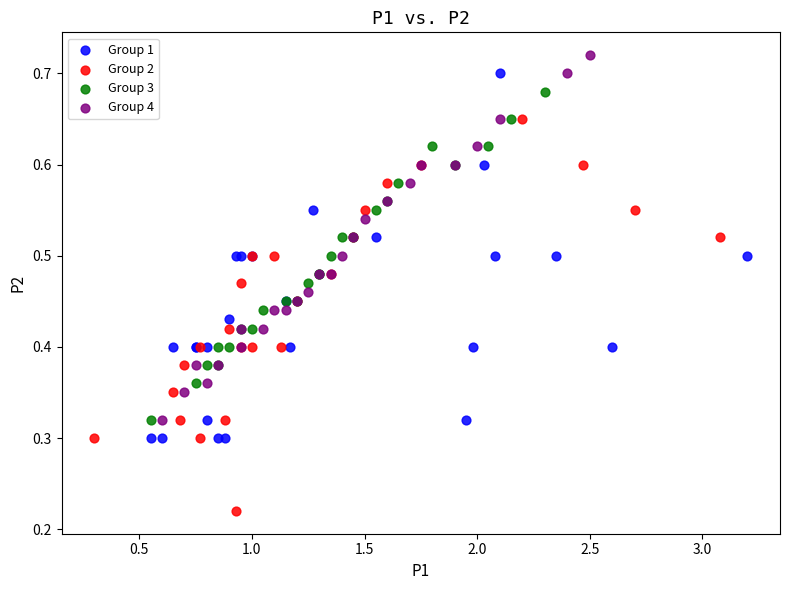

Which series contains the lowest Y value?

Group 2